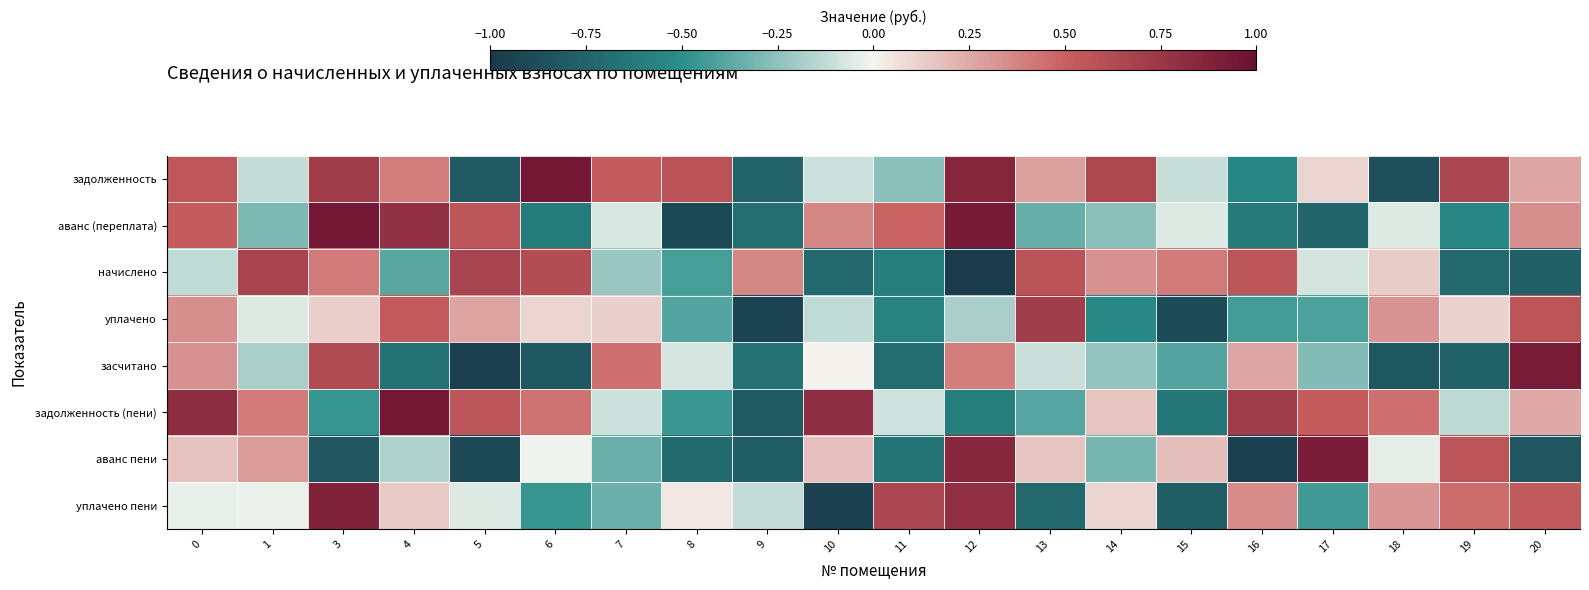

What is the spread (max minus min) of values at 7?

0.9